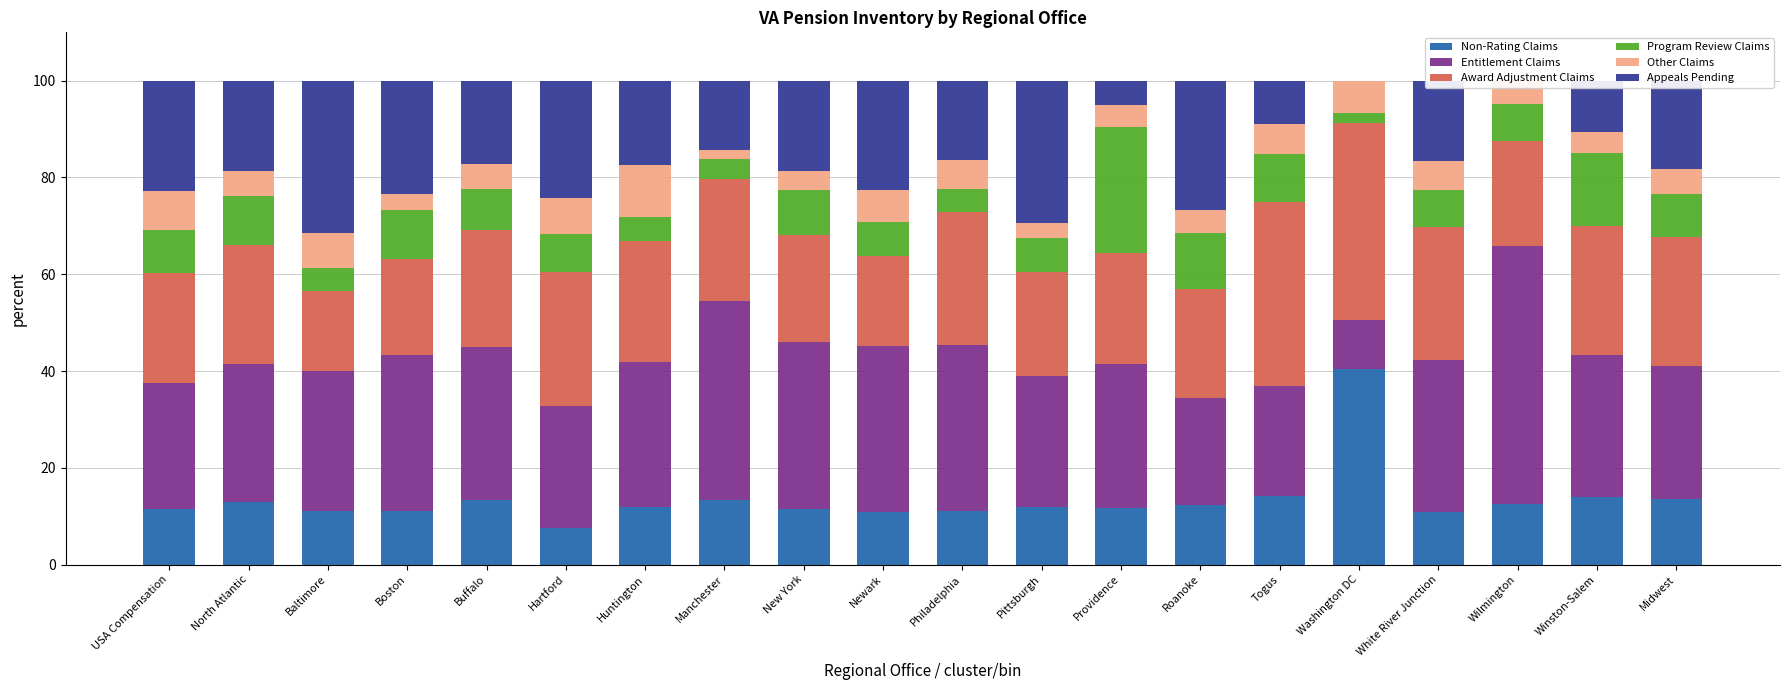

Rank the series at Newark from lowest to highest value.

Other Claims, Program Review Claims, Non-Rating Claims, Award Adjustment Claims, Appeals Pending, Entitlement Claims